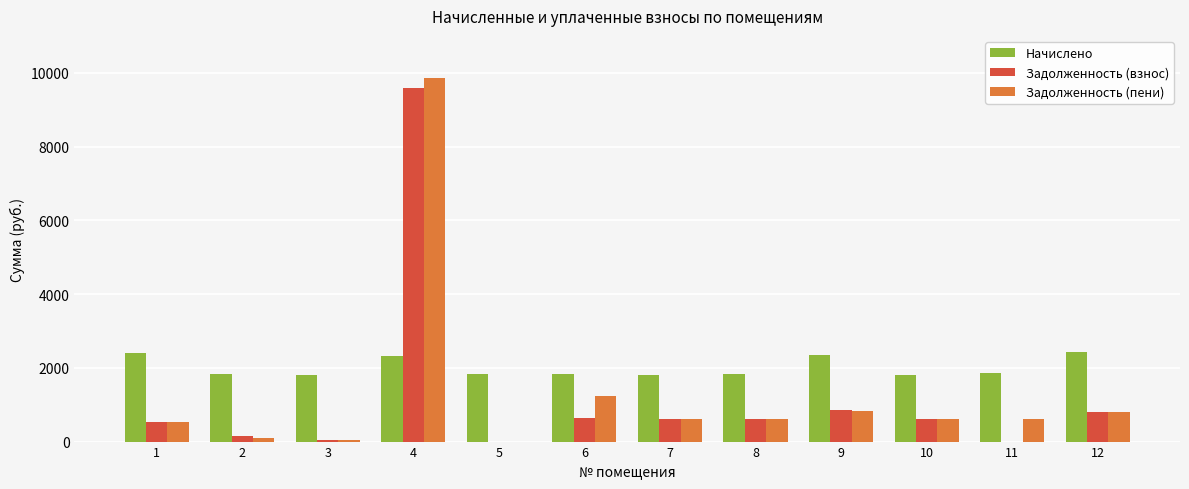

What value does the Начислено series have at 1?

2404.9